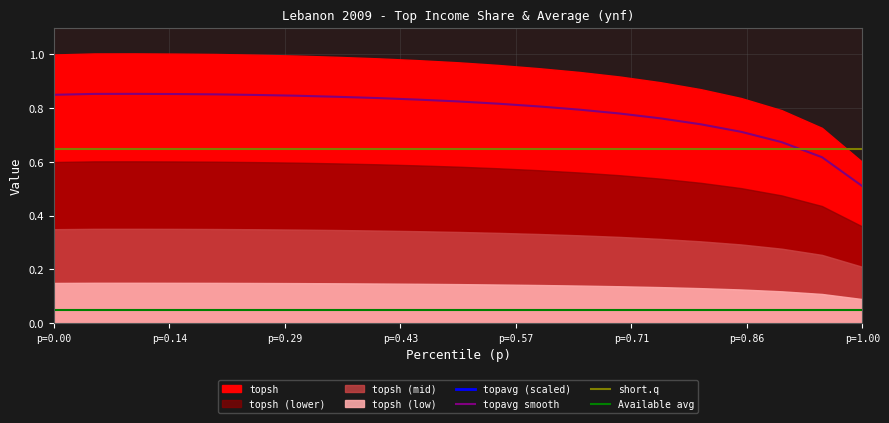

True or false: Available avg and short.q cross at least once.

False